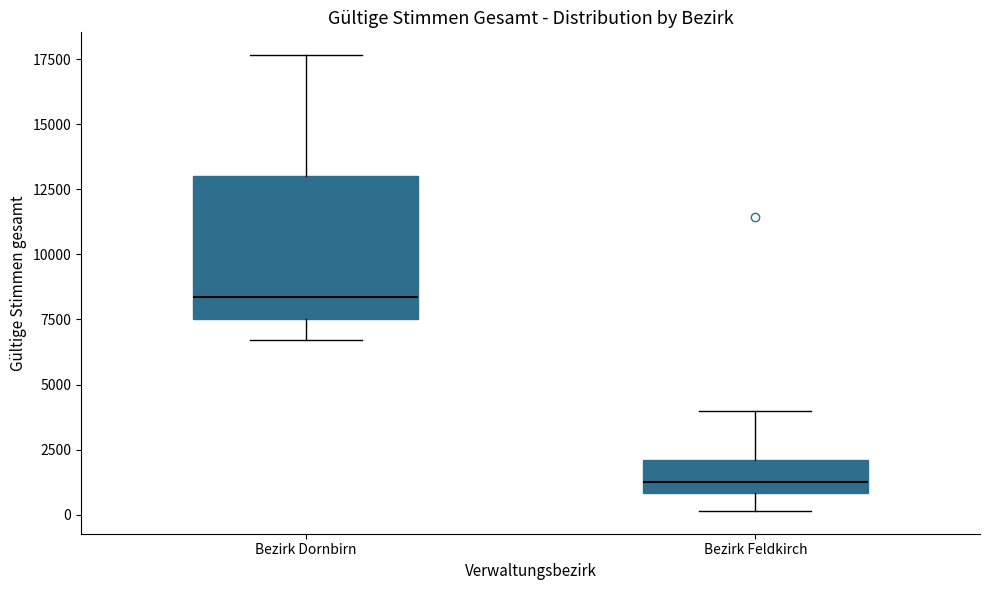

Which box has the lowest median line?

Bezirk Feldkirch